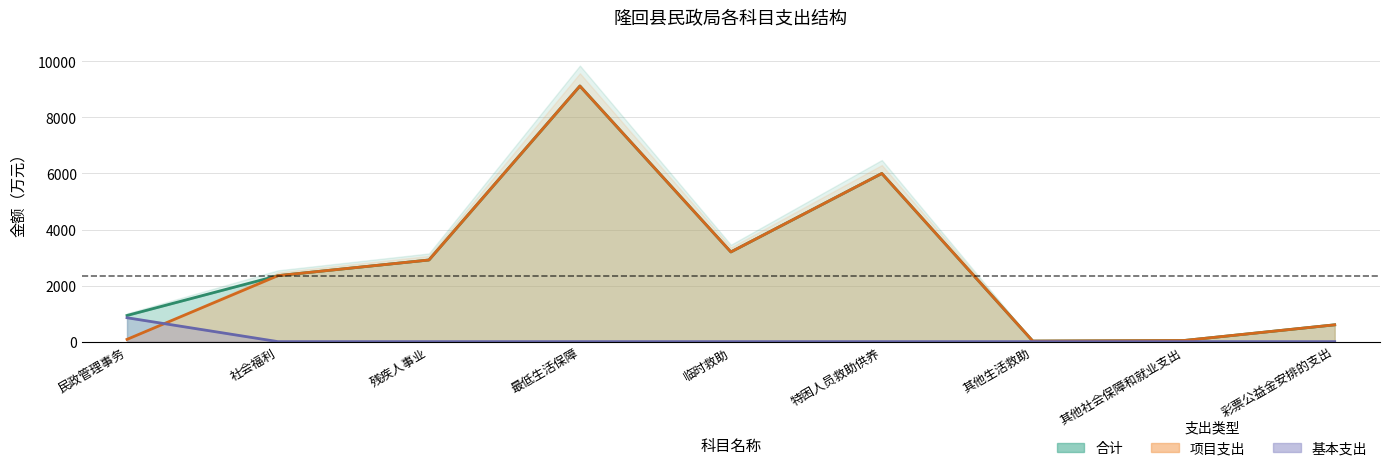

At how many categories does at least one series exceed 3918?

2